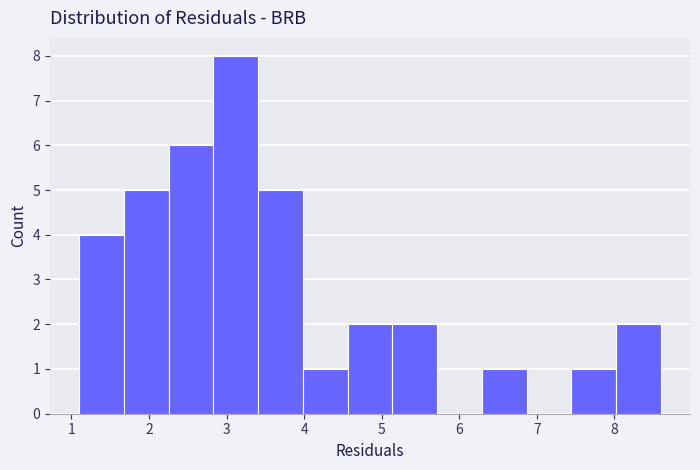

Reading left to right, transcribe this chart: for each bar, give the range it covers on the x-axis and its height. Neither the bar edges nor the heights are printed on the chart, so give them approximately, as read against the axes.

1.1 to 1.7: 4
1.7 to 2.3: 5
2.3 to 2.8: 6
2.8 to 3.4: 8
3.4 to 4.0: 5
4.0 to 4.6: 1
4.6 to 5.1: 2
5.1 to 5.7: 2
5.7 to 6.3: 0
6.3 to 6.9: 1
6.9 to 7.4: 0
7.4 to 8.0: 1
8.0 to 8.6: 2